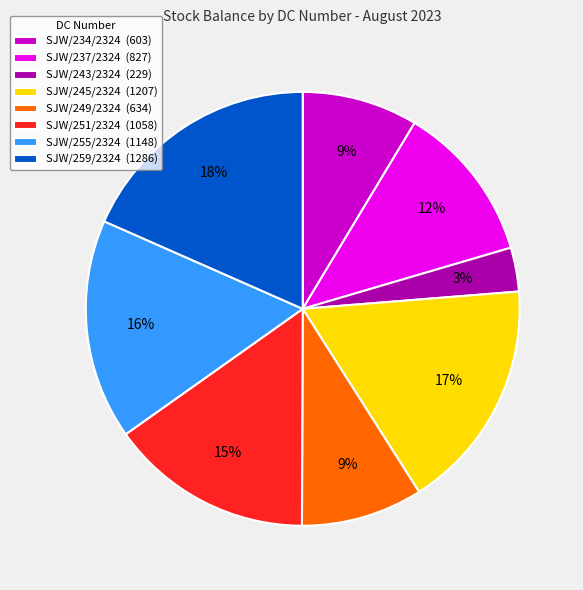

The SJW/251/2324 slice represents 1% of the pie. True or false?

False